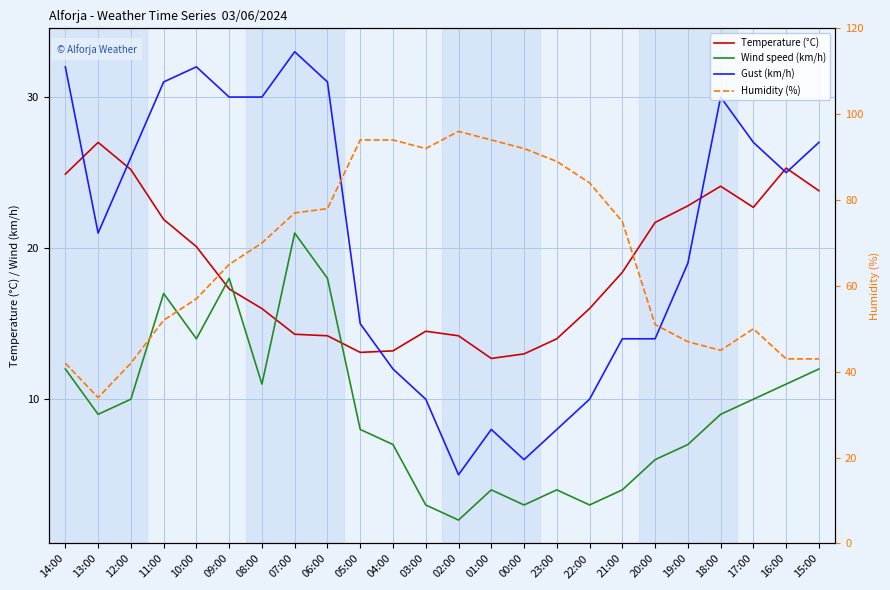

What is the label of the 11th point from the right?

01:00